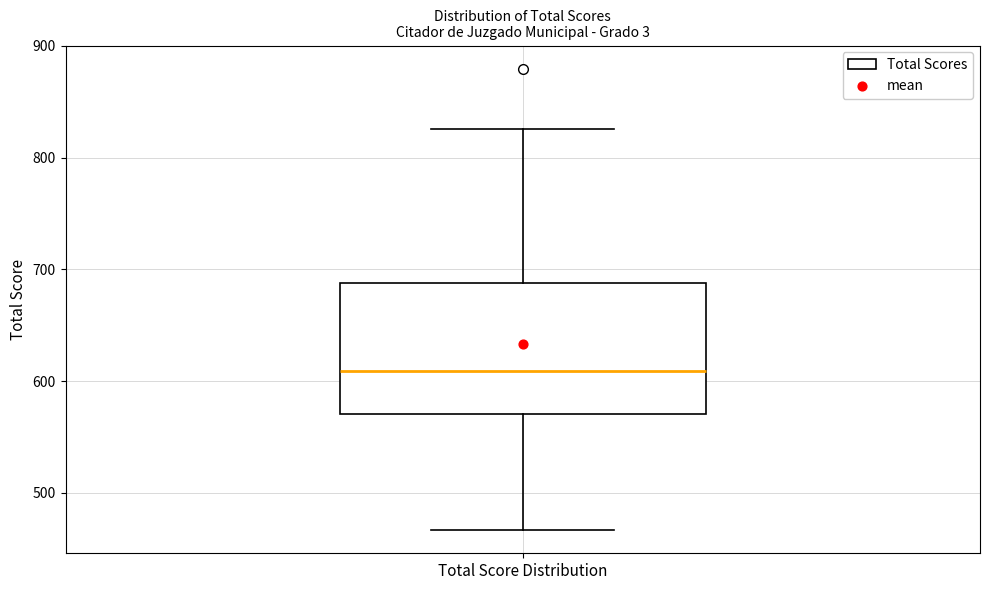

Read this box plot against the y-axis: the position of the median line, the range covered by the box, and the ends of both whiskers. The values are not printed on the chart, so give them approximately, as read against the axis.

median 610, box 570 to 690, whiskers 470 to 830